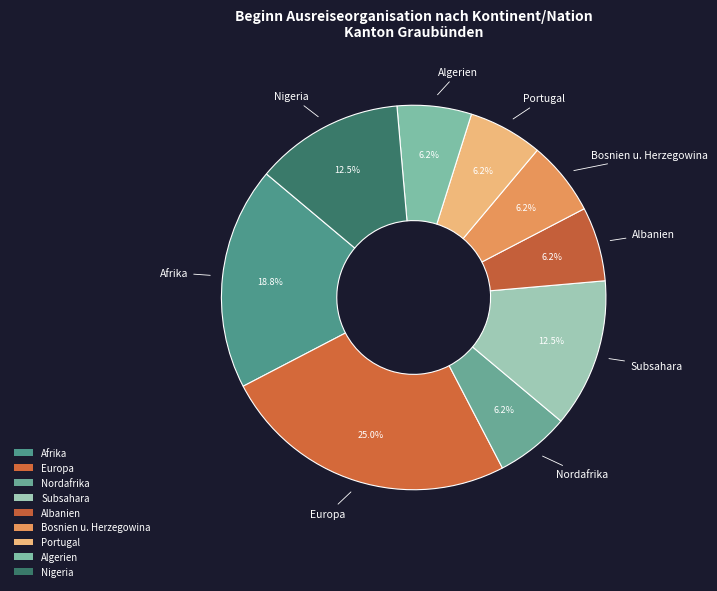

Is there any slice that represents more than half of the pie?

No